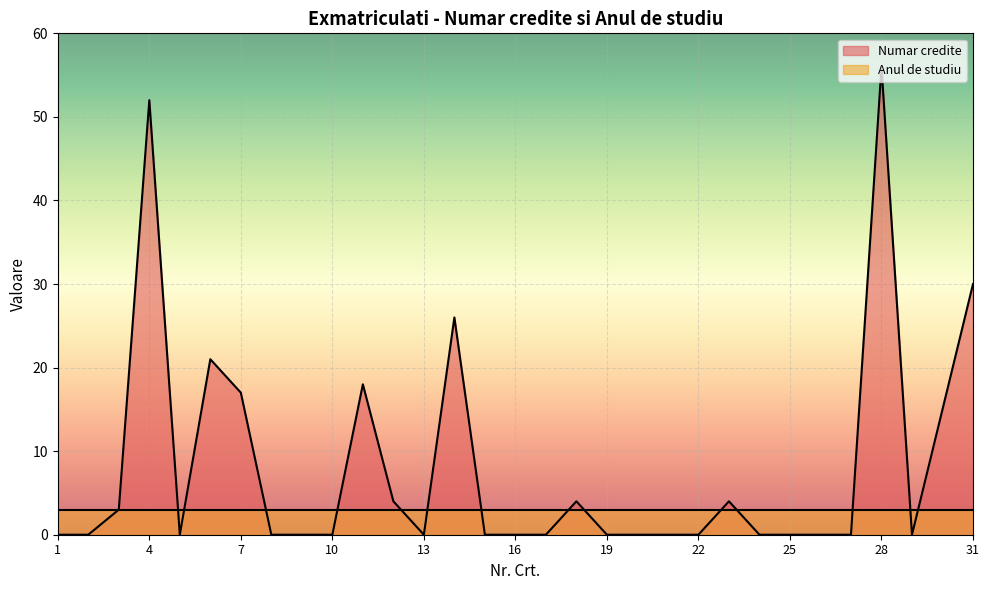

True or false: the data shows 4 at 23.

True